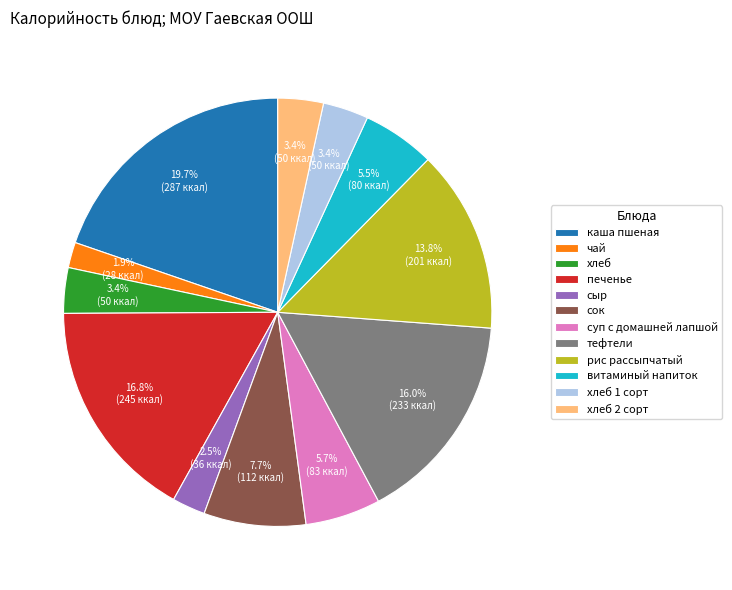

How many segments does this pie chart have?

12